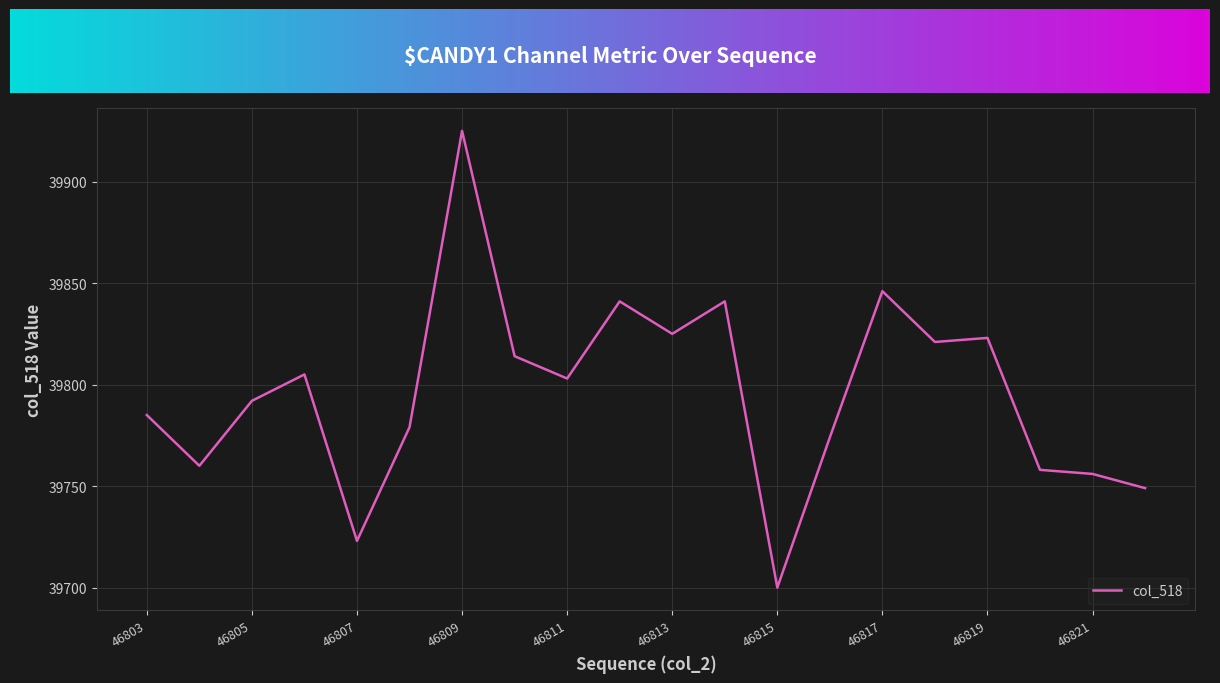

What is the difference between the values at 46808 and 46818?

42